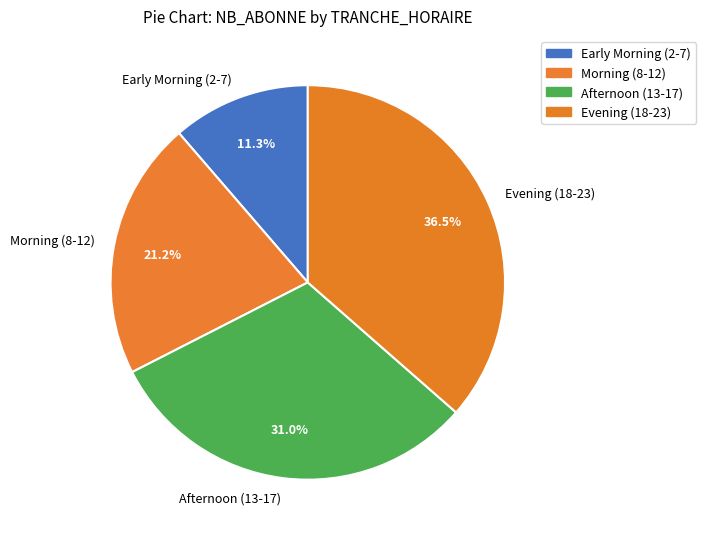

Does Morning (8-12) represent more than half of the total?

No